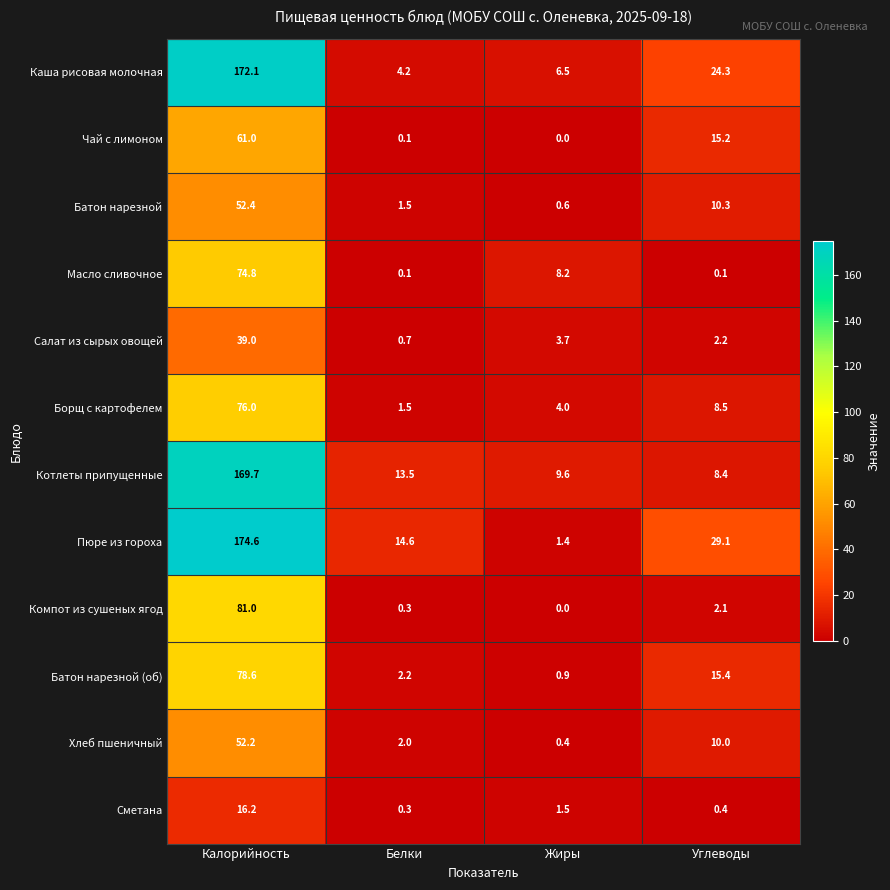

What is the difference between the Каша рисовая молочная values at Углеводы and Жиры?

17.8